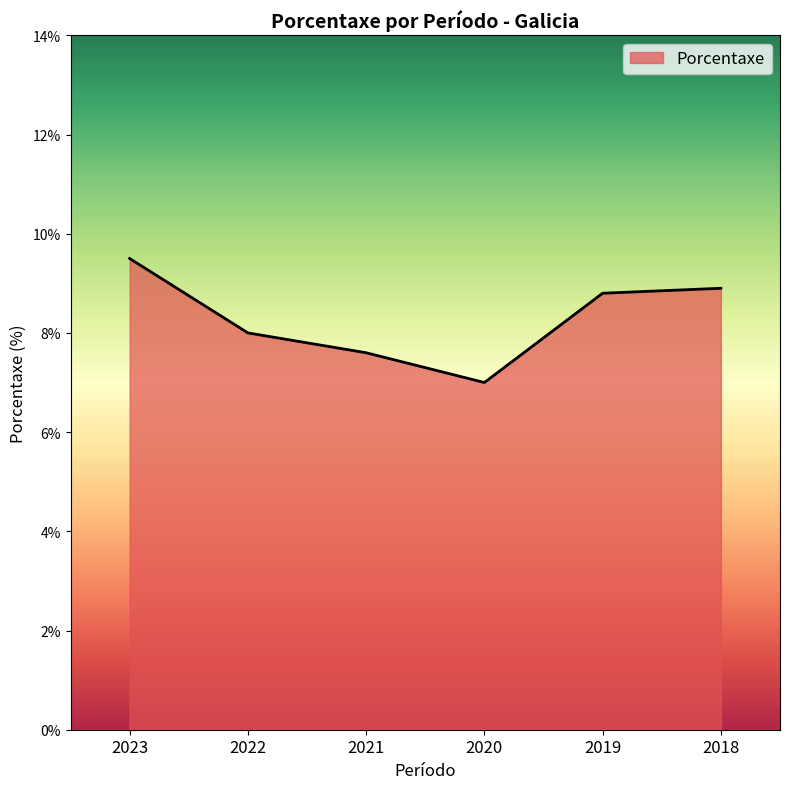

What is the ratio of the value at 2022 to the value at 2019?

0.9